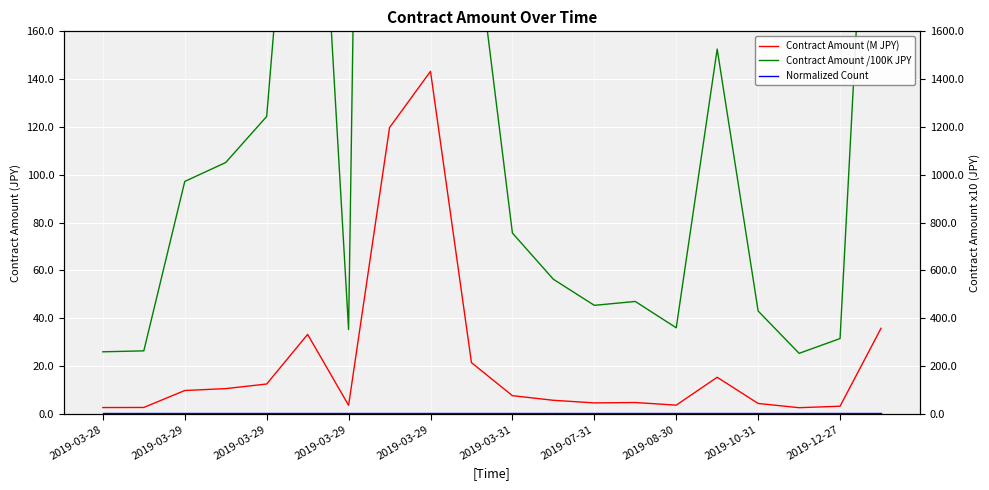

Which has a higher value, 10 or 15?

15